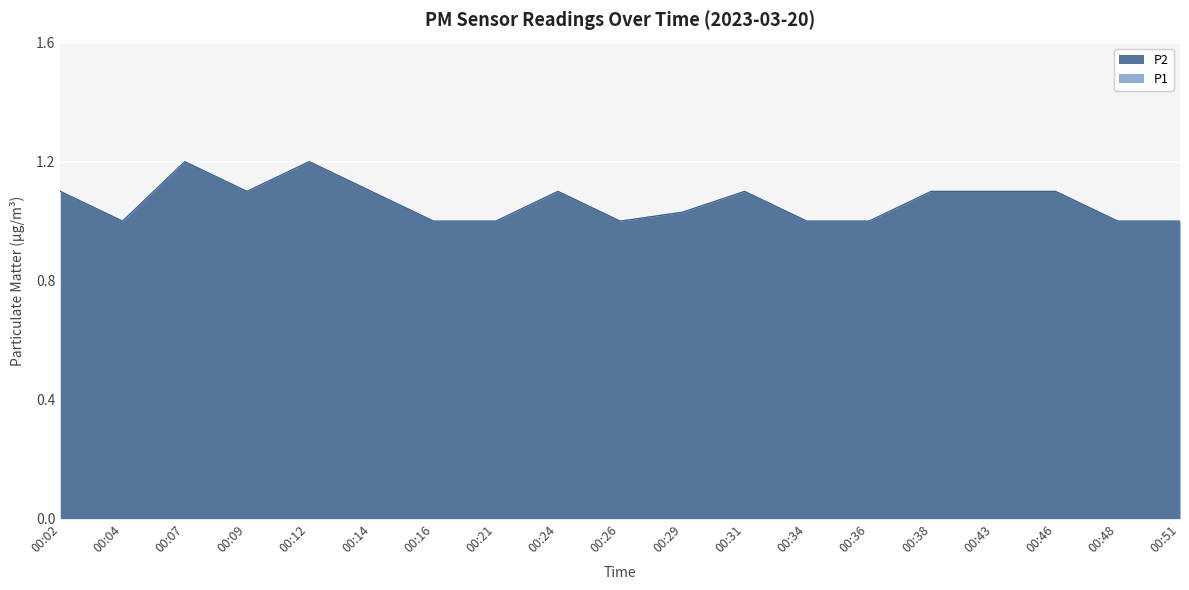

What is the difference between the second highest and second lowest values in the P1 series?

0.2